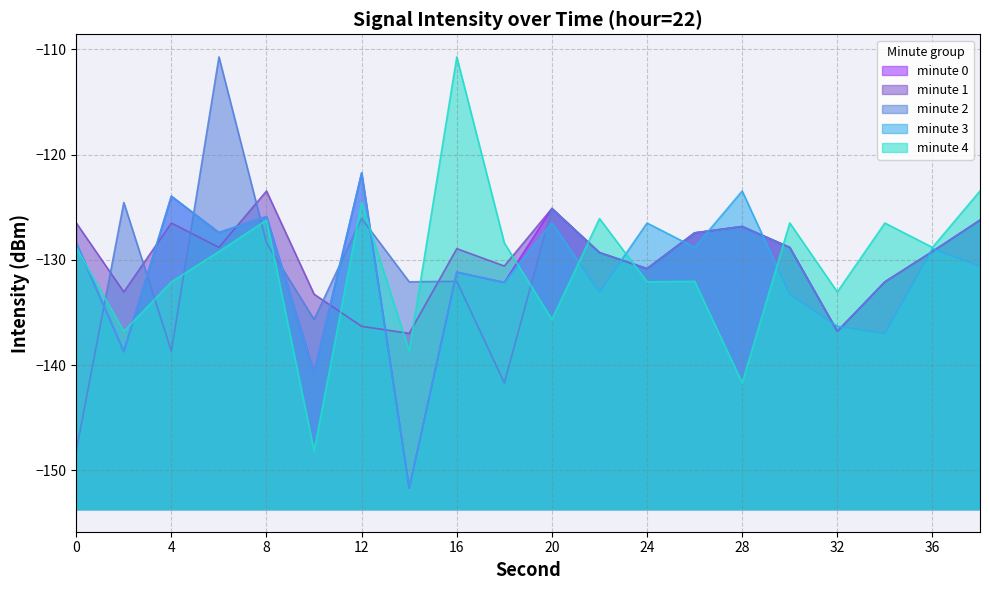

What is the value of the intensity_minute_1 point at the 17th from the left?

-136.8